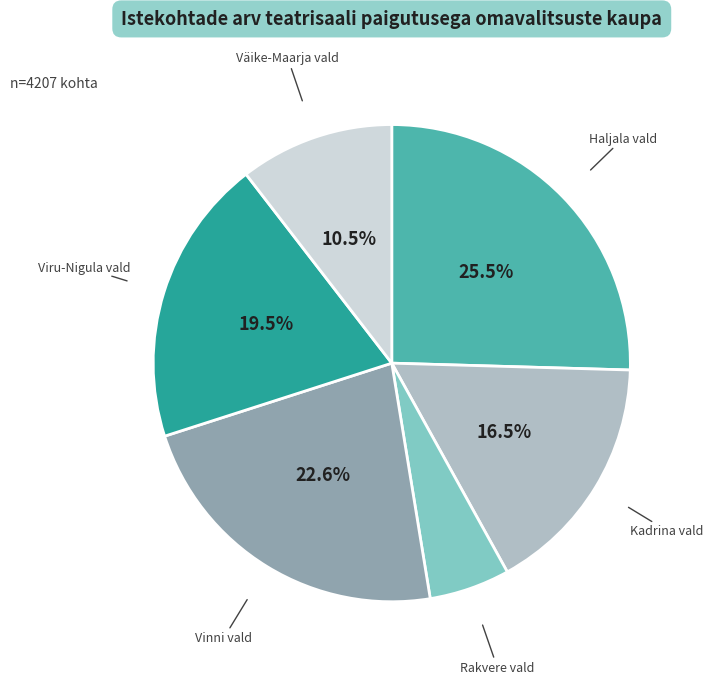

Does any single category account for the majority?

No